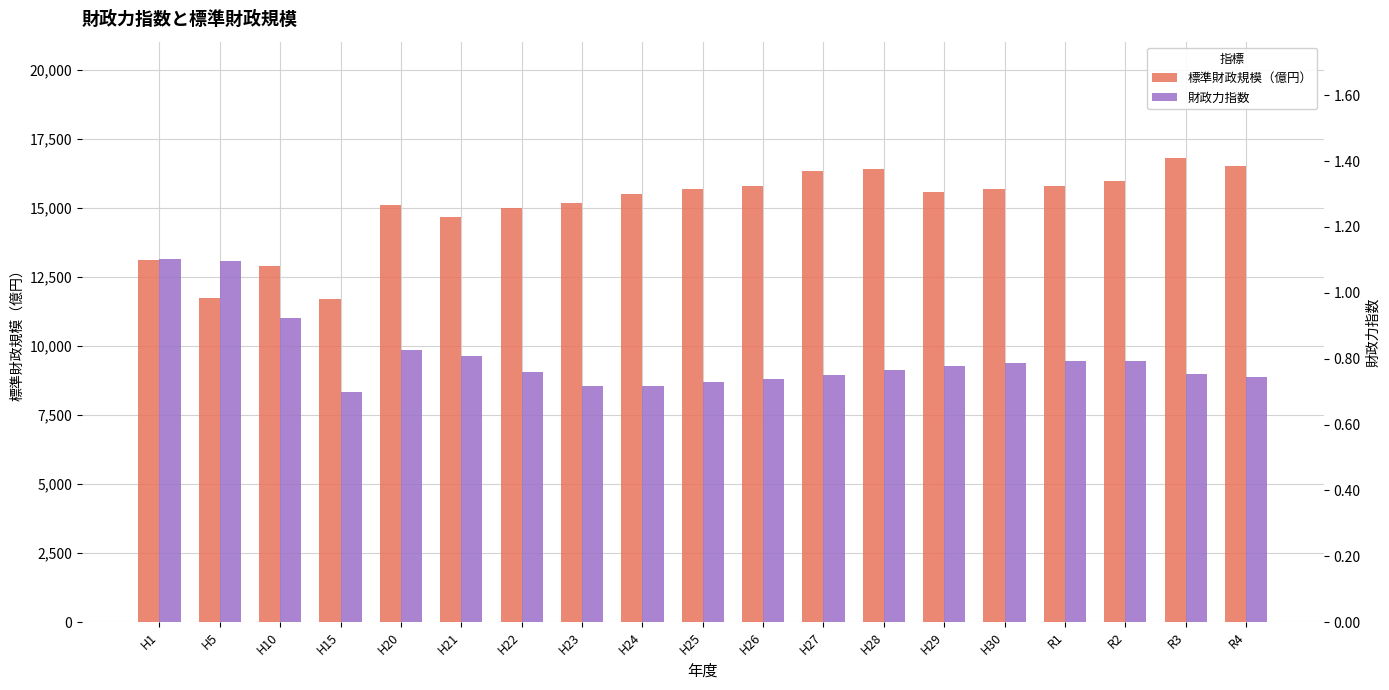

The value of 標準財政規模（億円） at H20 is 15105.0. True or false?

True